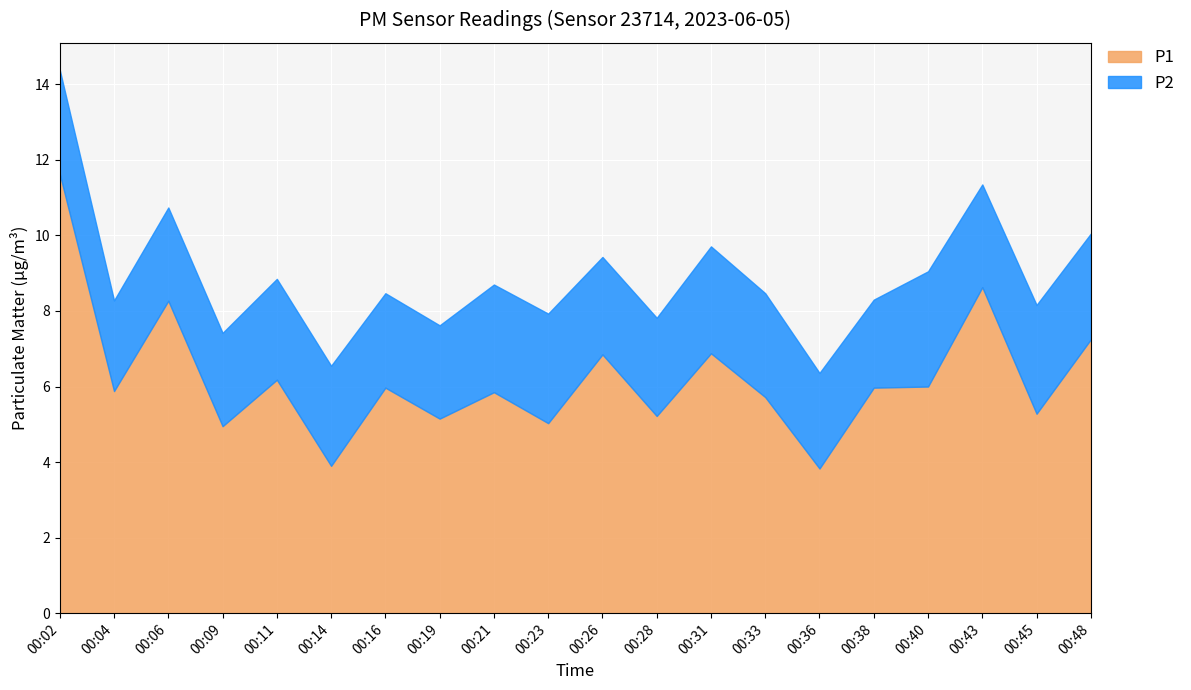

At which category is the sum across all series the highest?

00:02